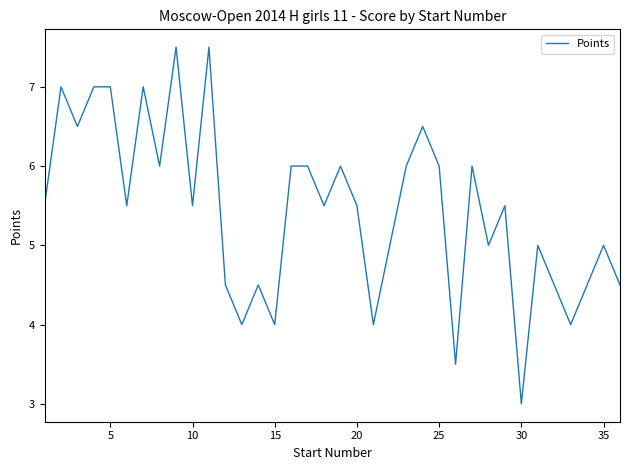

What is the minimum value shown in the chart?

3.0